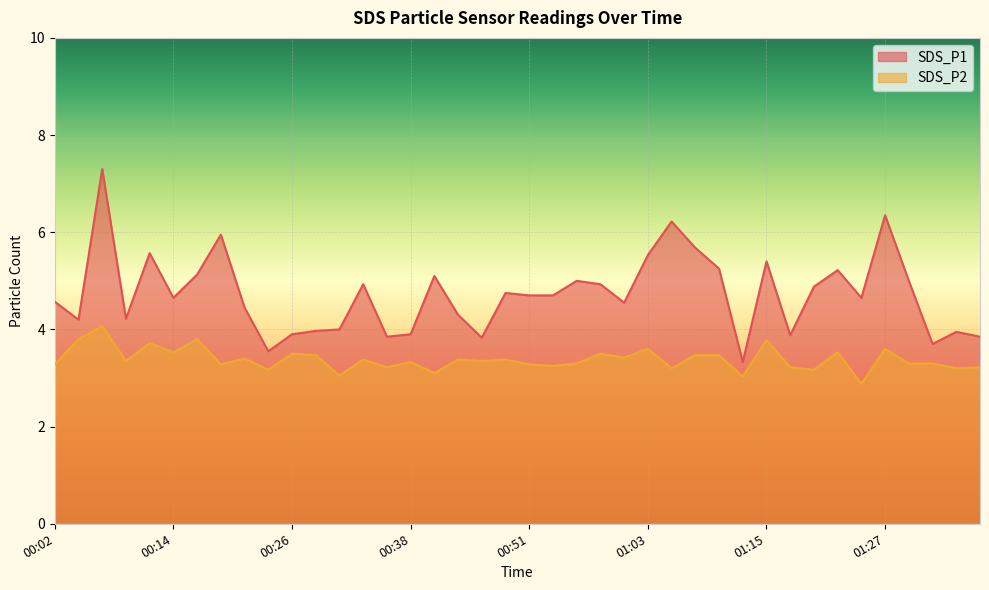

What is the total value across all series at 01:32?

7.0